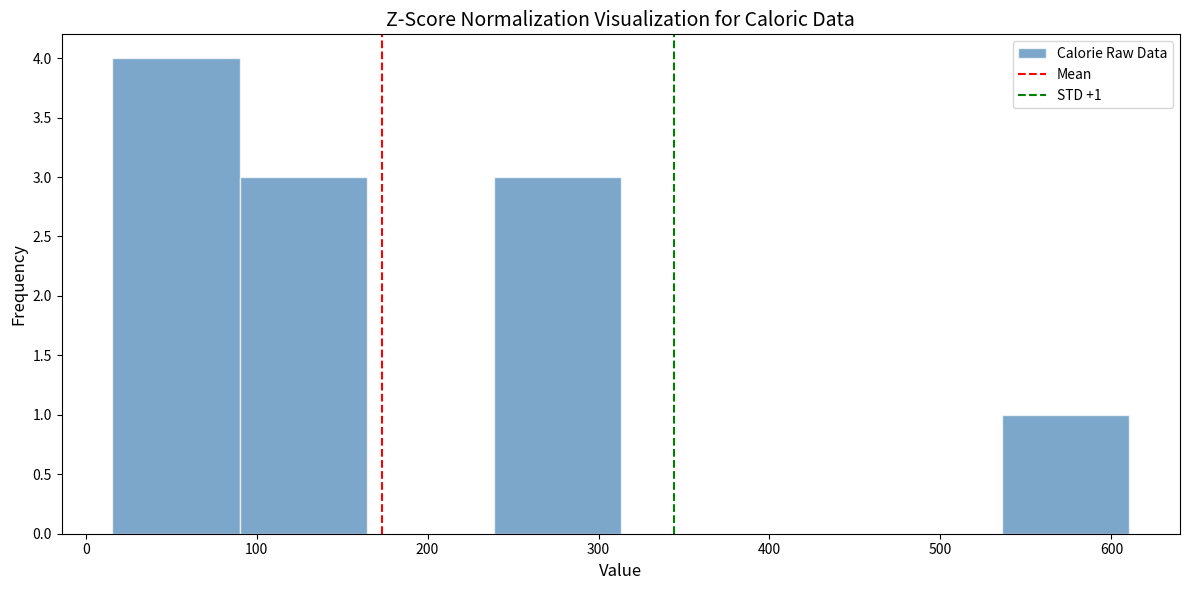

Over which range of the x-axis is the bar tallest?

20 to 90